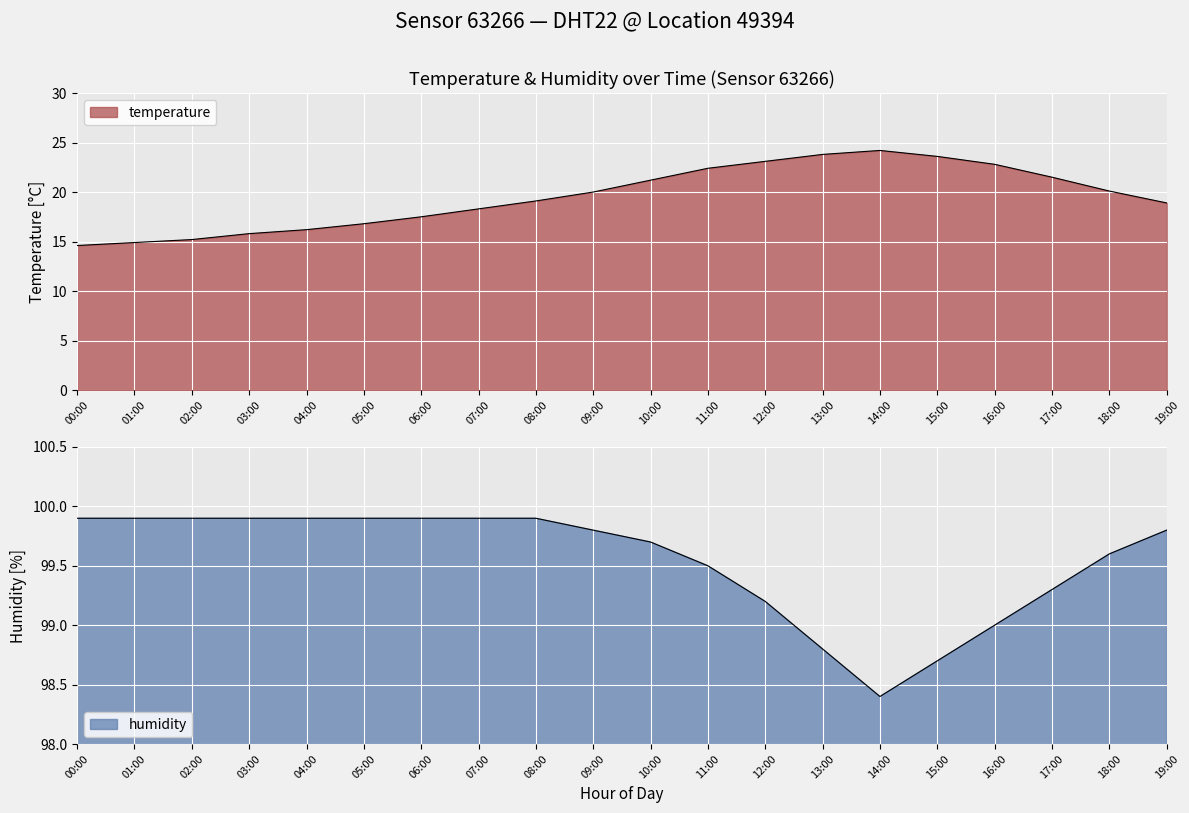

At which label does temperature reach its minimum?

00:00